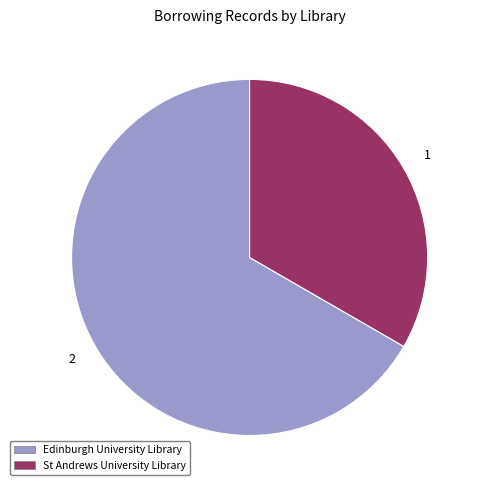

Is the sum of St Andrews University Library and Edinburgh University Library greater than half?

Yes